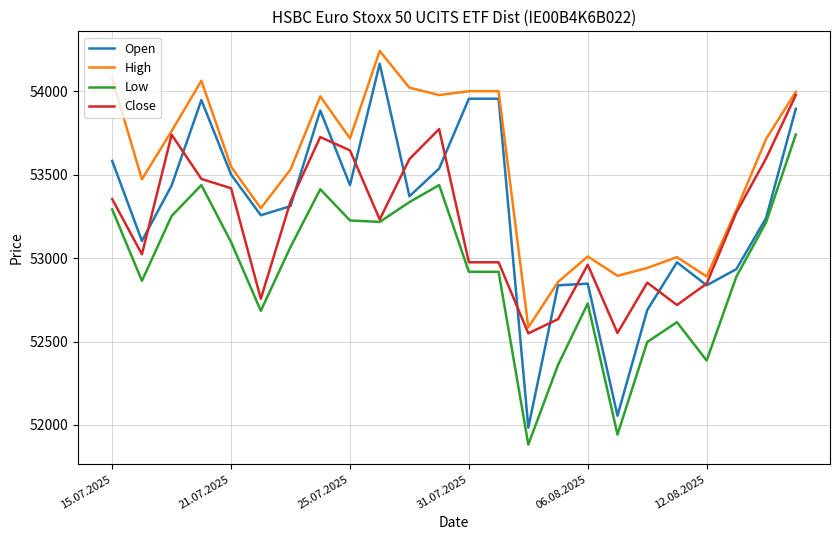

What is the highest value of the High series?

54242